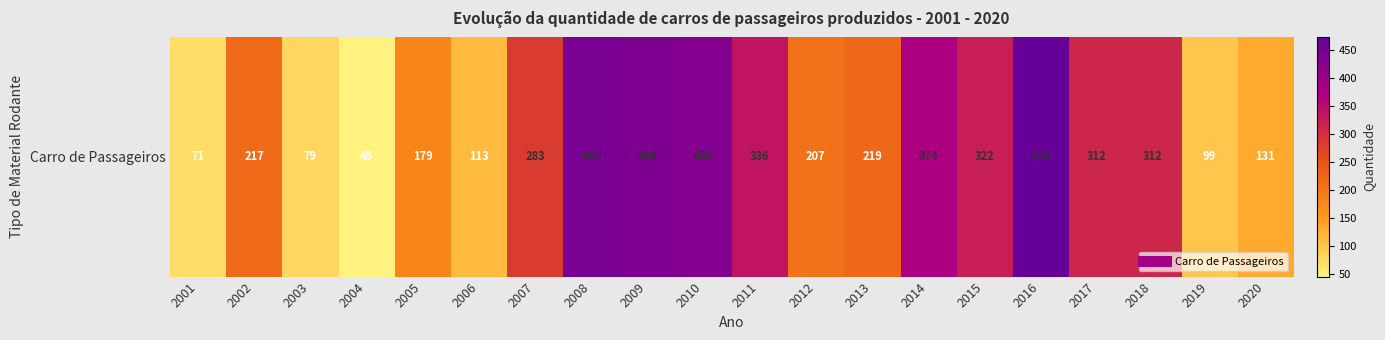

Rank the categories by value from lowest to highest.

2004, 2001, 2003, 2019, 2006, 2020, 2005, 2012, 2002, 2013, 2007, 2017, 2018, 2015, 2011, 2014, 2010, 2009, 2008, 2016